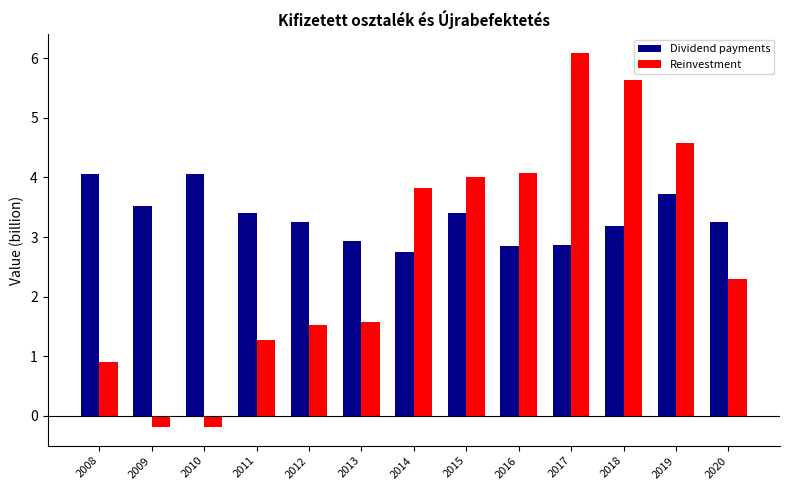

At how many categories does at least one series exceed 5?

2